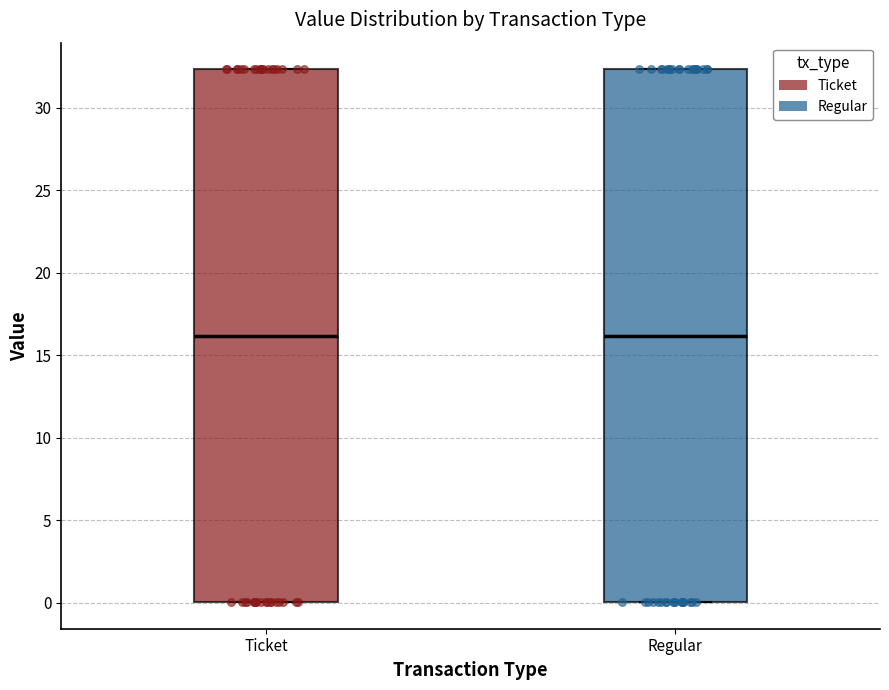

Where does the median line of the box for Regular sit on the y-axis? The values are not printed on the chart, so give them approximately, as read against the axis.

16.0